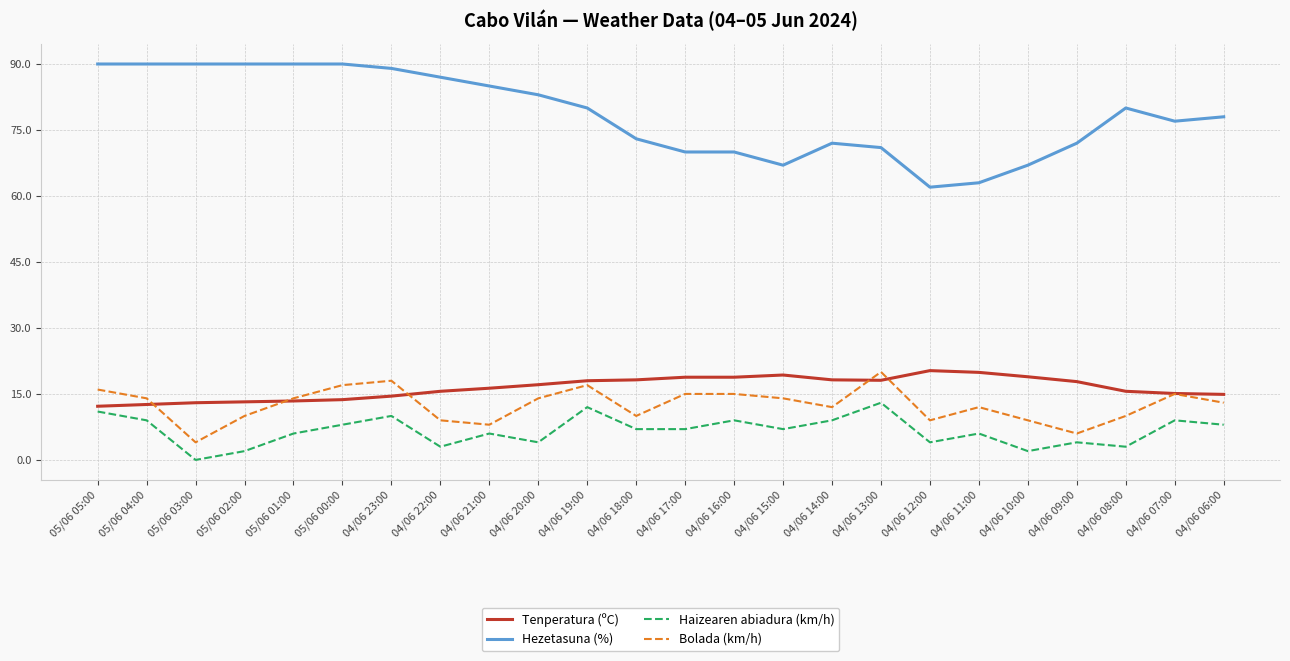

Count the number of categories in the chart.

24